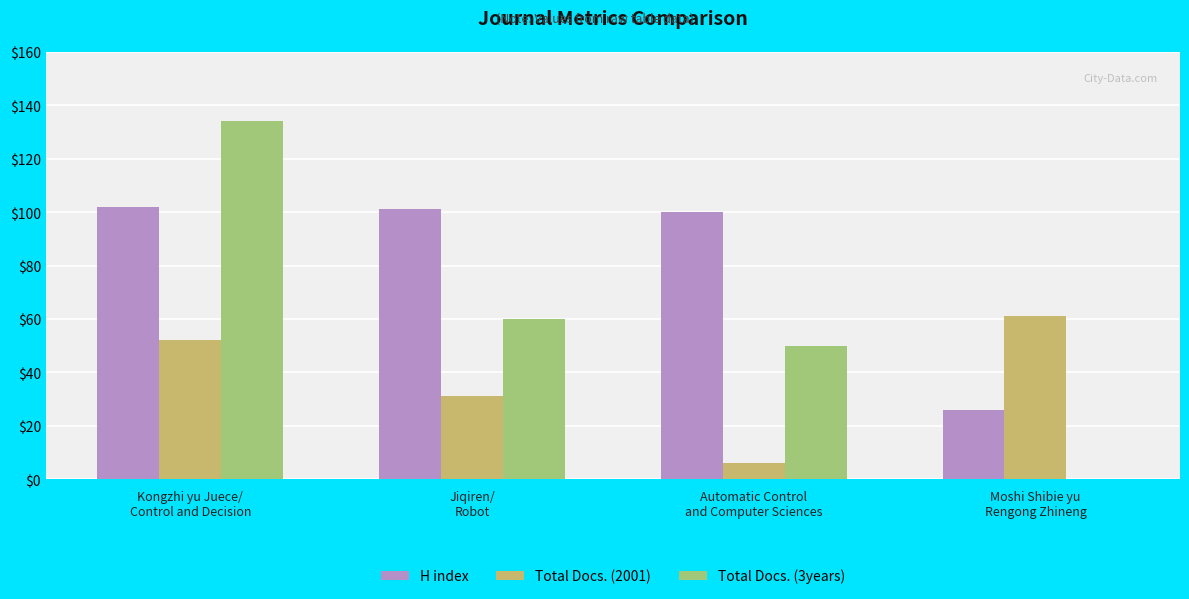

Reading left to right, extract all data points from this chart.

H index: Kongzhi yu Juece/
Control and Decision=102	Jiqiren/
Robot=101	Automatic Control
and Computer Sciences=100	Moshi Shibie yu
Rengong Zhineng=26
Total Docs. (2001): Kongzhi yu Juece/
Control and Decision=52	Jiqiren/
Robot=31	Automatic Control
and Computer Sciences=6	Moshi Shibie yu
Rengong Zhineng=61
Total Docs. (3years): Kongzhi yu Juece/
Control and Decision=134	Jiqiren/
Robot=60	Automatic Control
and Computer Sciences=50	Moshi Shibie yu
Rengong Zhineng=0